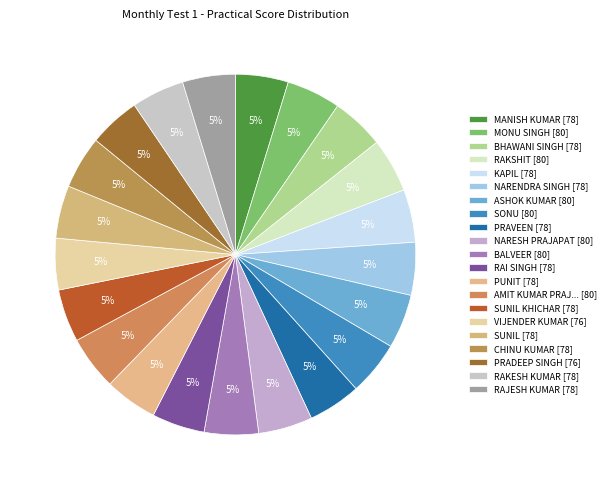

Count the number of slices in the pie.

21